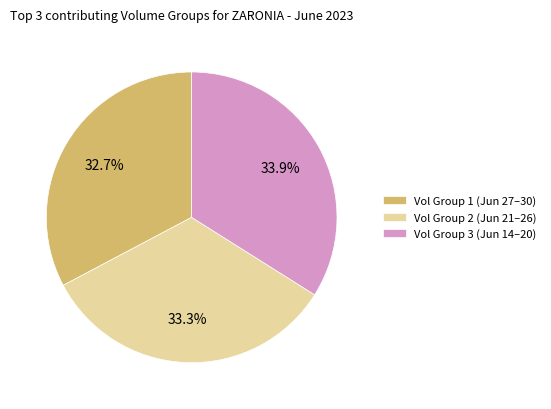

Combined, do Vol Group 2 (Jun 21–26) and Vol Group 3 (Jun 14–20) account for over 50%?

Yes